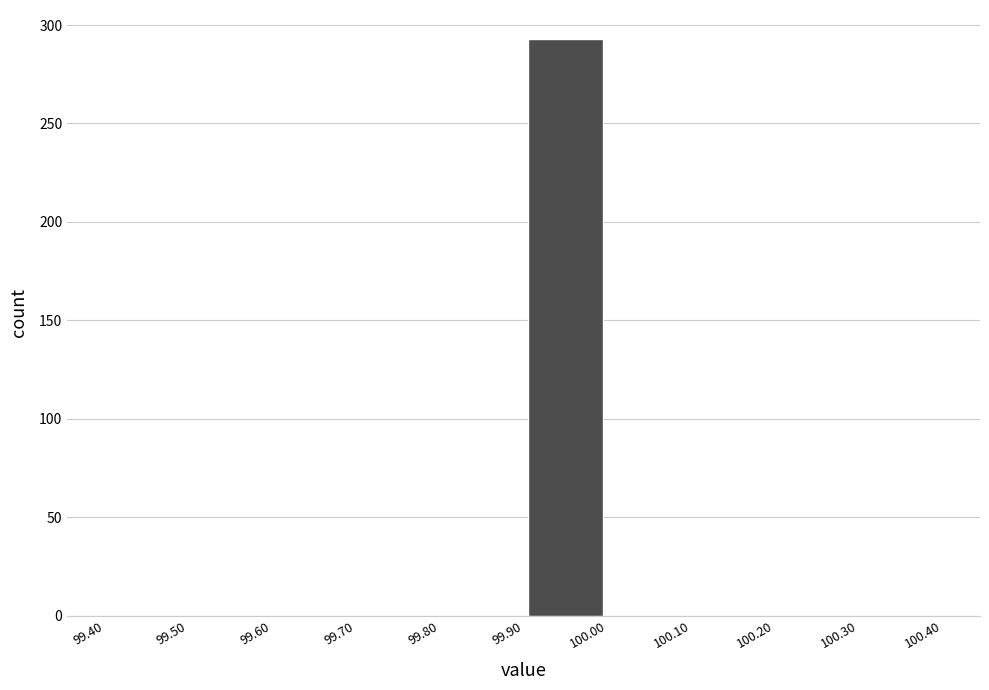

What is the height of the bar covering 99.90 to 100.00 on the x-axis? The values are not printed on the chart, so give them approximately, as read against the axis.

295